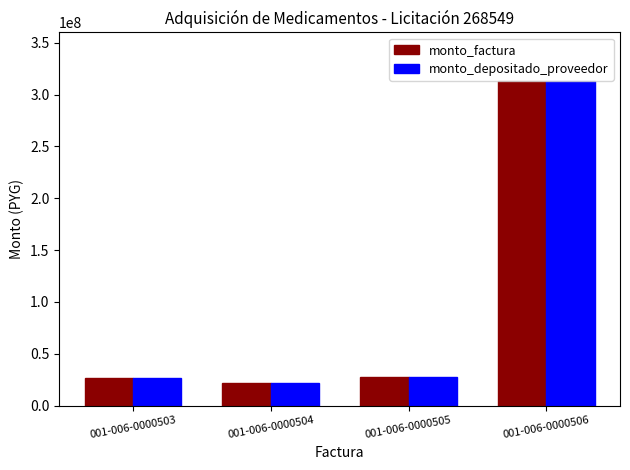

The value of monto_factura at 001-006-0000506 is 313000000. True or false?

True